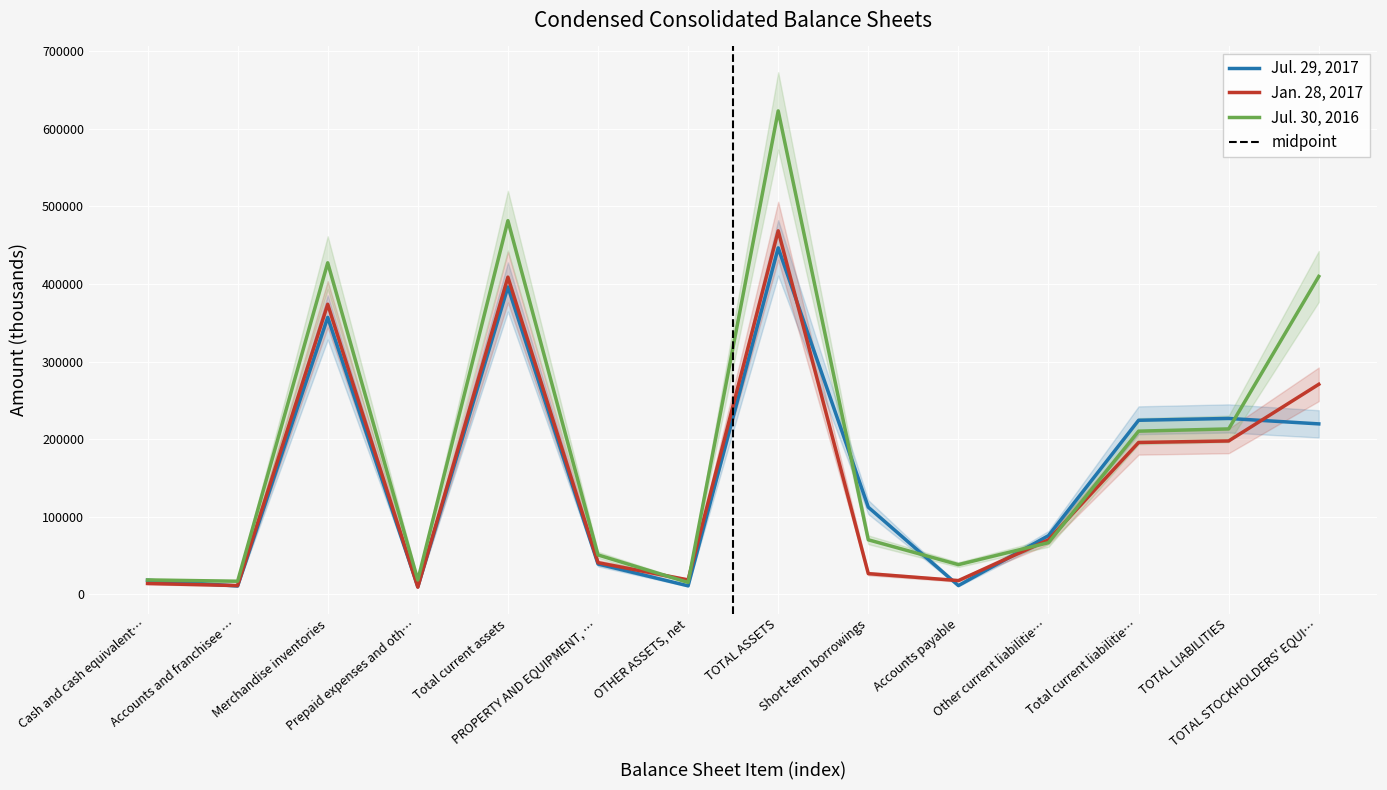

List the labels in order of Jan. 28, 2017 value, largest first.

TOTAL ASSETS, Total current assets, Merchandise inventories, TOTAL STOCKHOLDERS' EQUI…, TOTAL LIABILITIES, Total current liabilitie…, Other current liabilitie…, PROPERTY AND EQUIPMENT, …, Short-term borrowings, OTHER ASSETS, net, Accounts payable, Cash and cash equivalent…, Accounts and franchisee …, Prepaid expenses and oth…